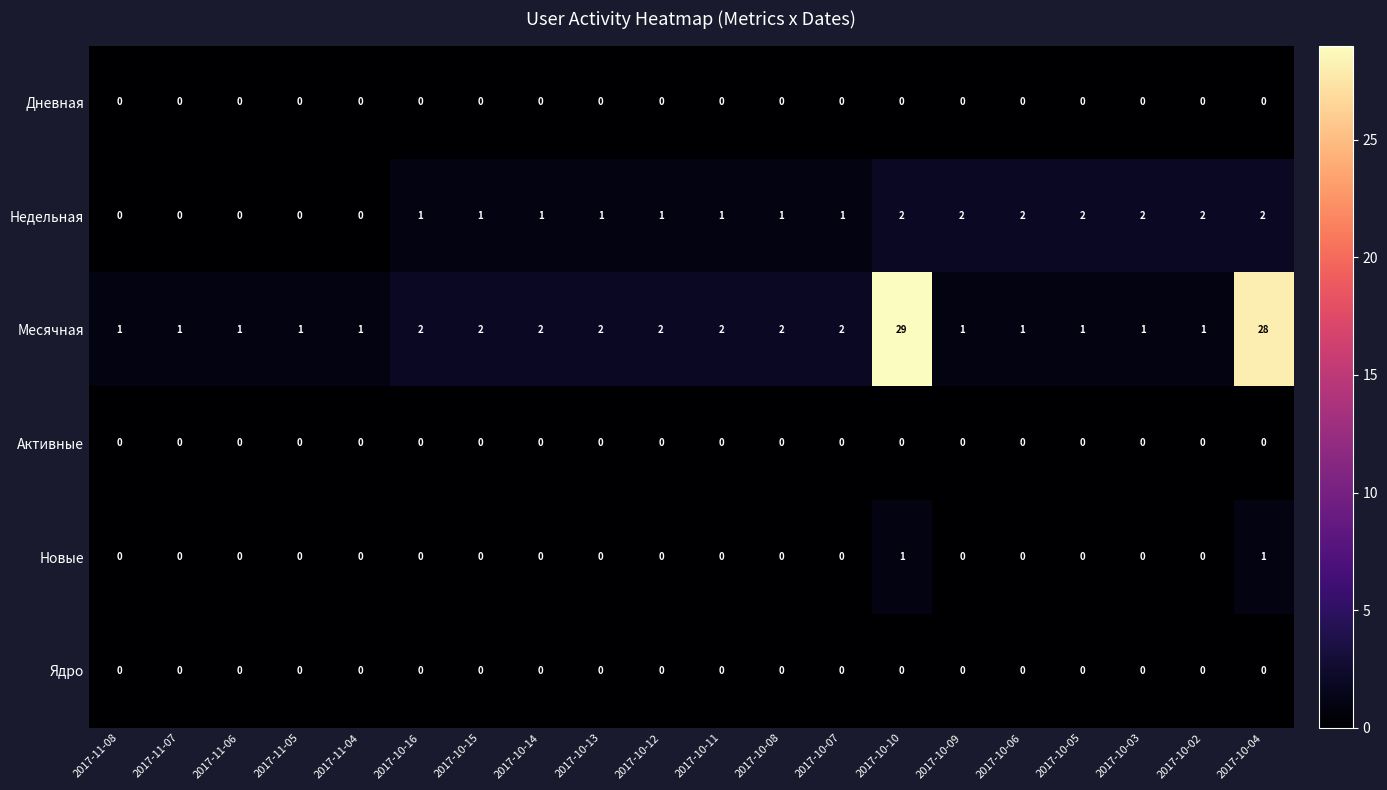

Which series has the largest range (max minus min)?

Месячная